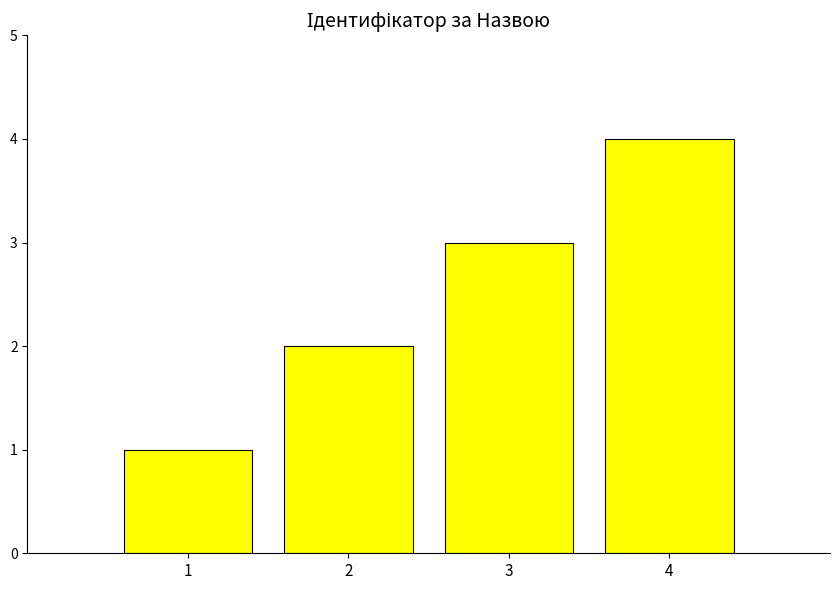

How many distinct data groups are displayed?

1